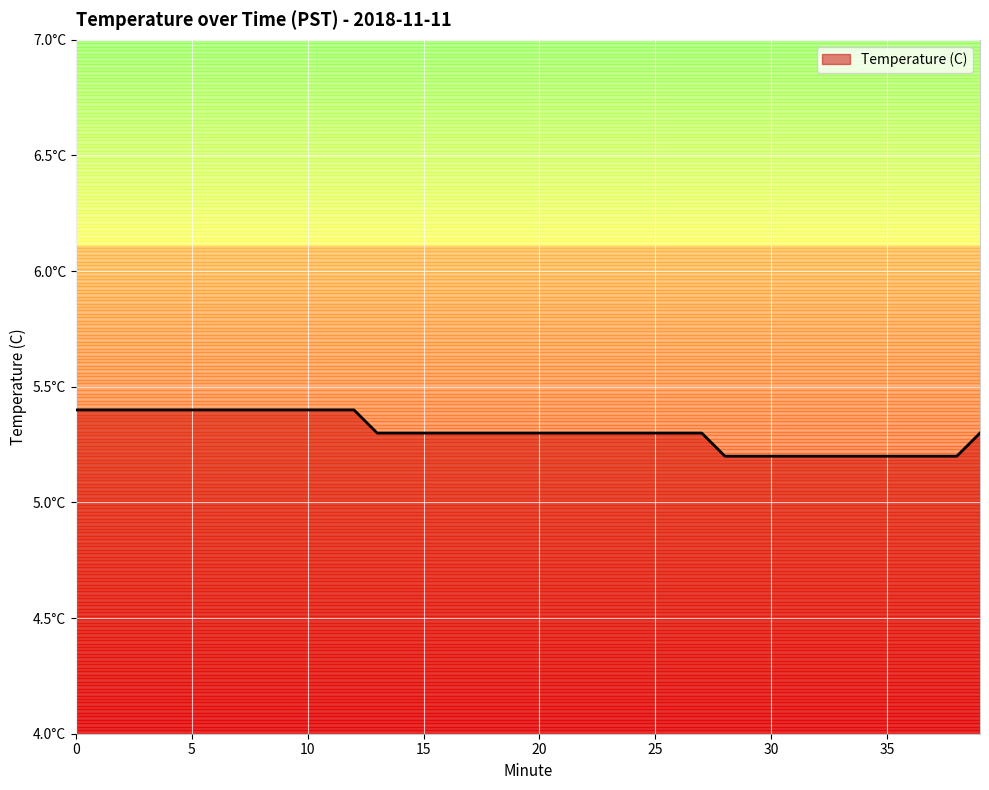

Does the chart display data point markers on the line(s)?

No